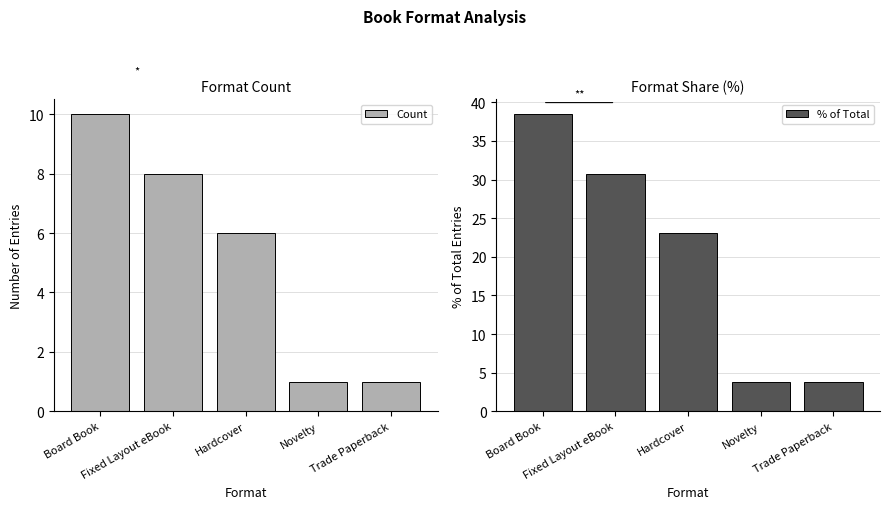

List the series in order of their overall mean, lowest first.

Count, % of Total